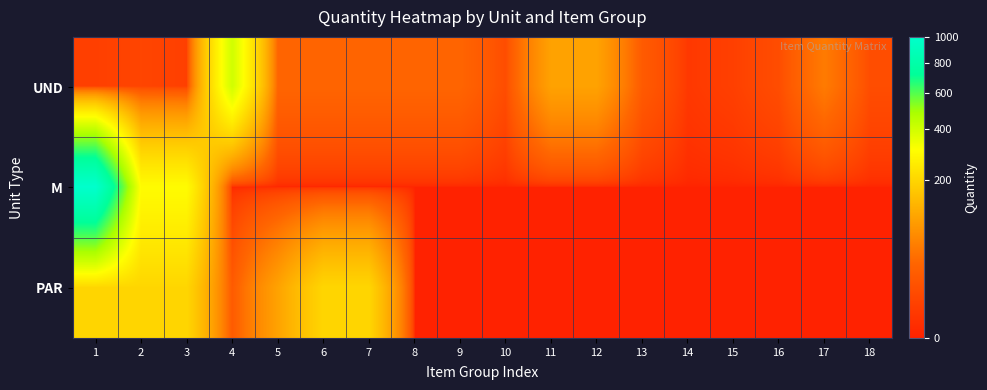

What is the greatest value displayed?

1000